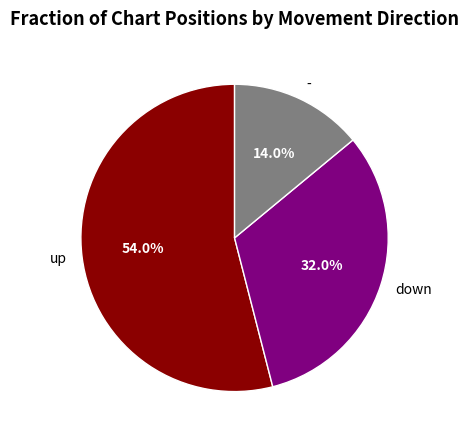

Do up and - together represent more than half of the pie?

Yes